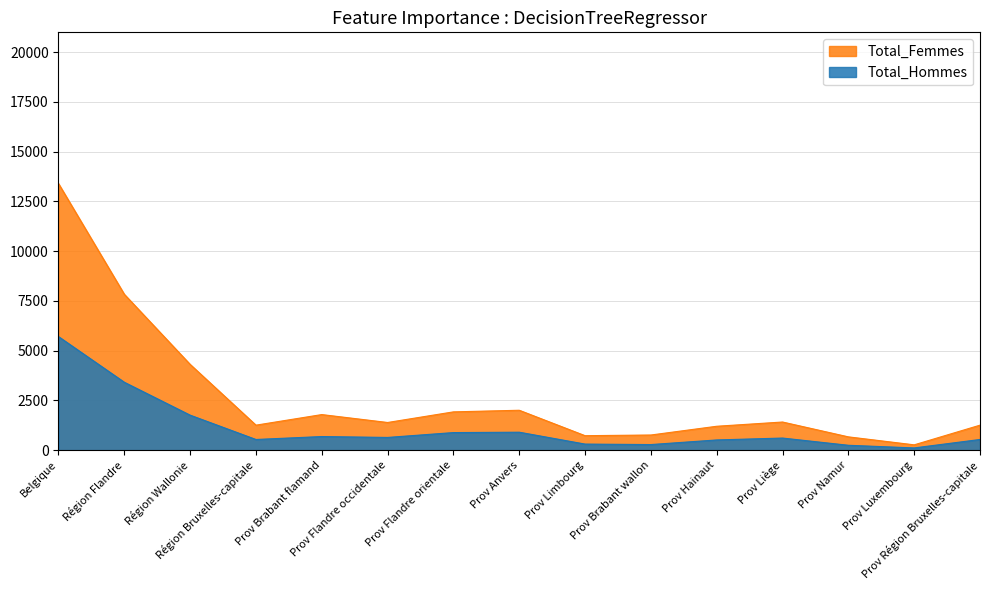

True or false: Total_Hommes has a value of 639 at Prov Flandre occidentale.

True